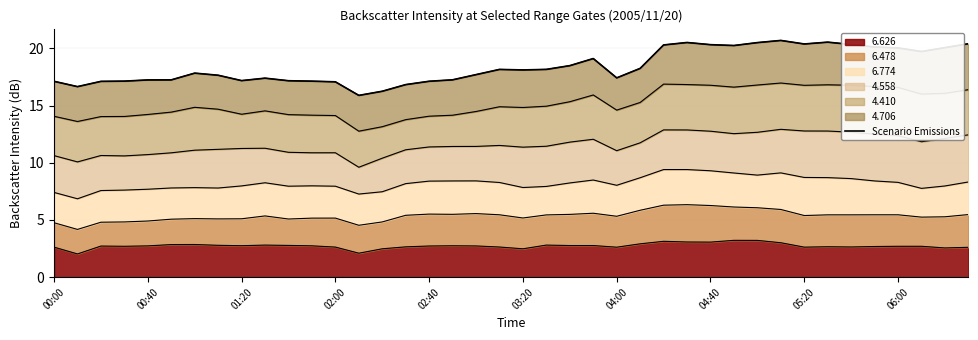

Reading right to left, list all the values displayed in this chart.

20.4	20.1	19.7	20.1	20.1	20.4	20.6	20.4	20.7	20.5	20.3	20.3	20.5	20.3	18.3	17.4	19.1	18.5	18.2	18.1	18.2	17.7	17.3	17.1	16.8	16.3	15.9	17.1	17.1	17.2	17.4	17.2	17.7	17.8	17.3	17.2	17.1	17.1	16.7	17.1